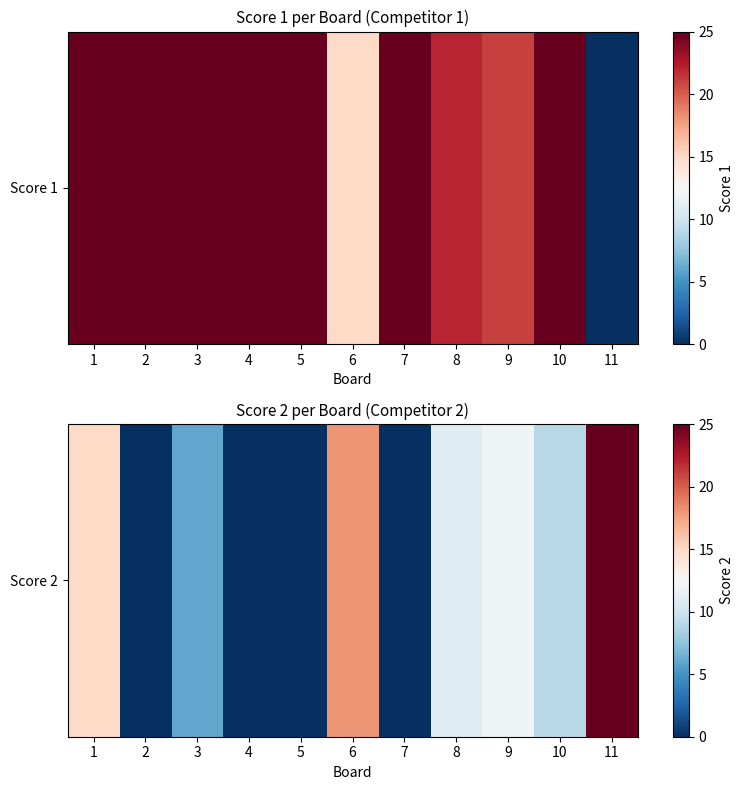

What is the average value?

9